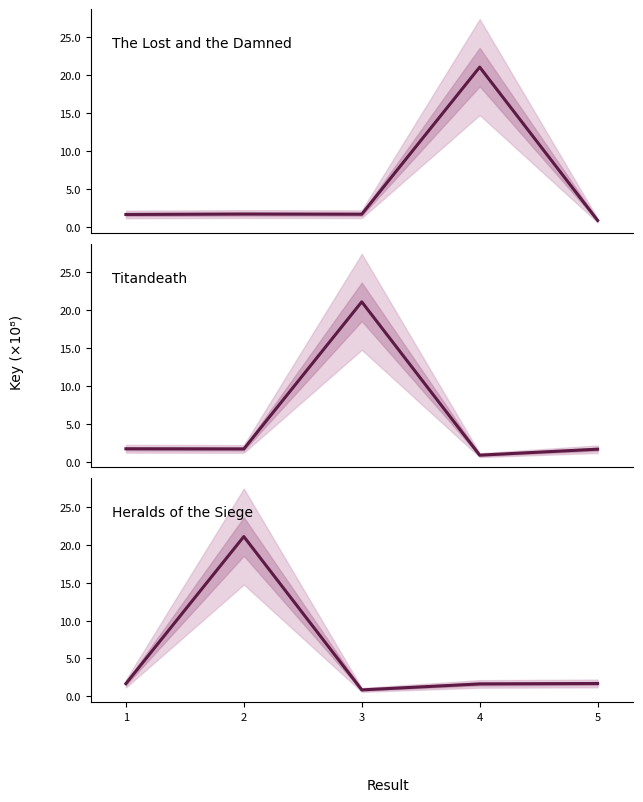

What are all the series names shown in the legend?

The Lost and the Damned, Titandeath, Heralds of the Siege